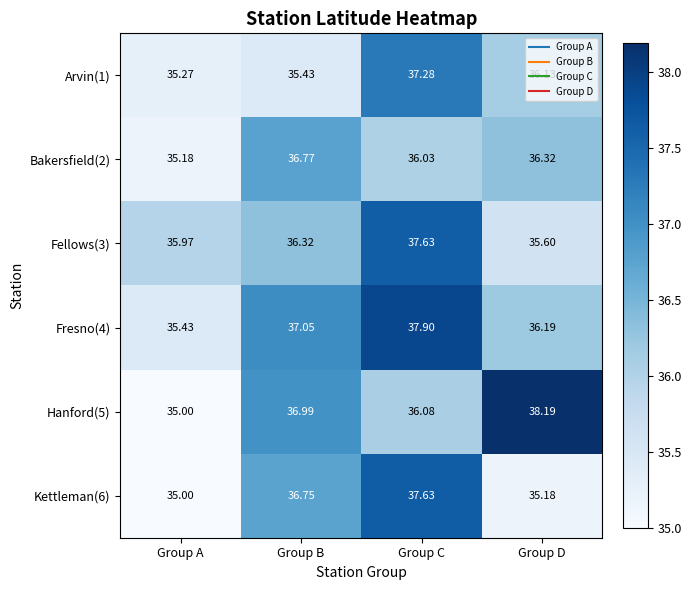

At which label does Bakersfield(2) first exceed 36?

Group B